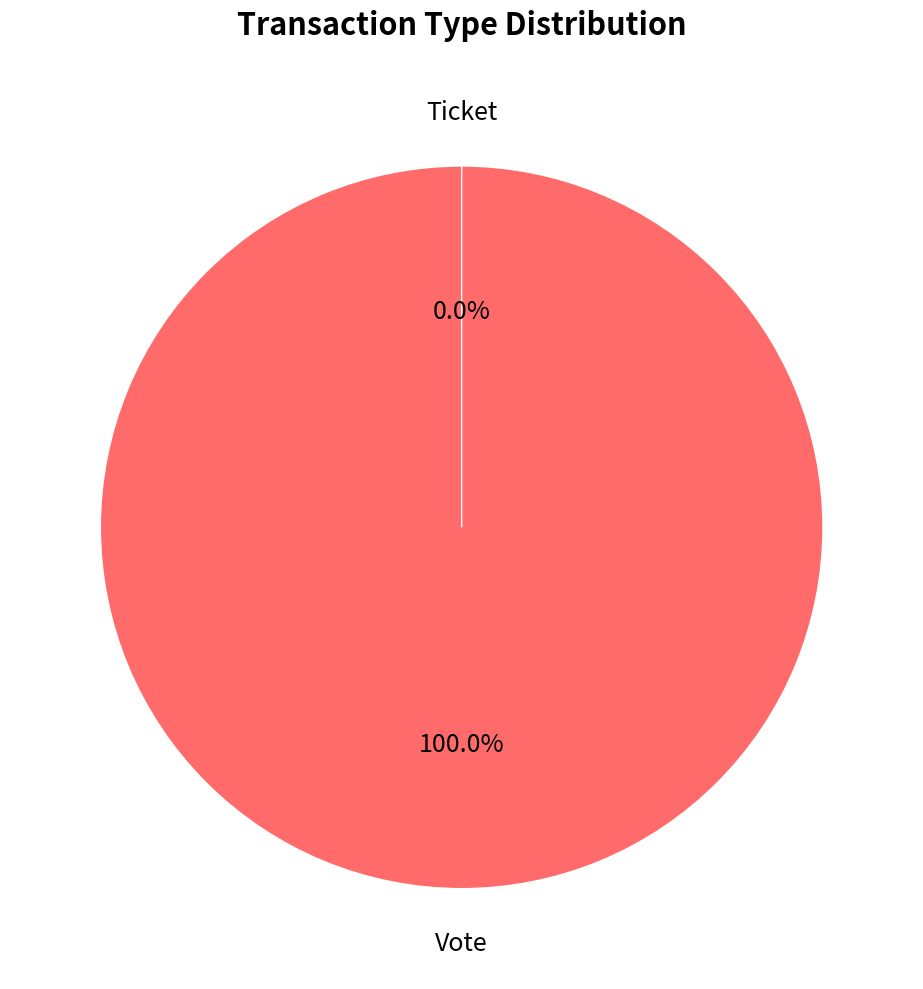

True or false: Ticket accounts for 1% of the total.

False